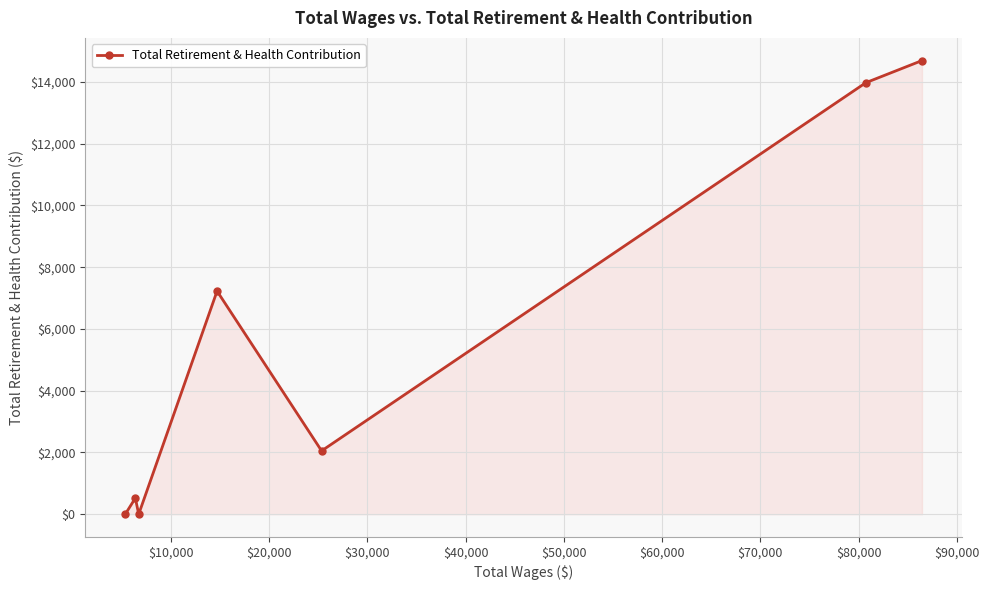

What is the difference between the second highest and minimum values?

13973